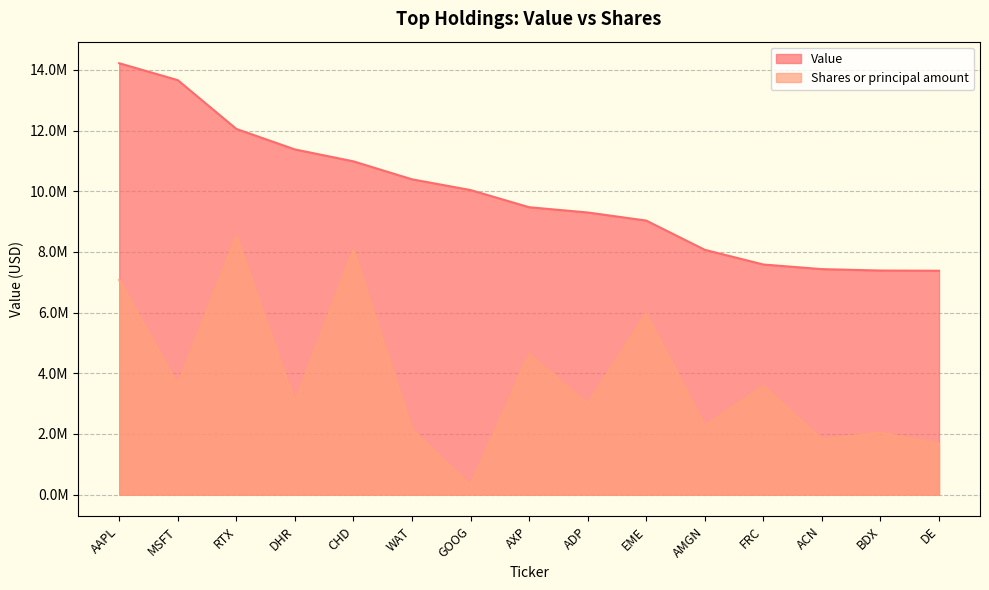

Rank the series at DE from lowest to highest value.

Shares or principal amount, Value